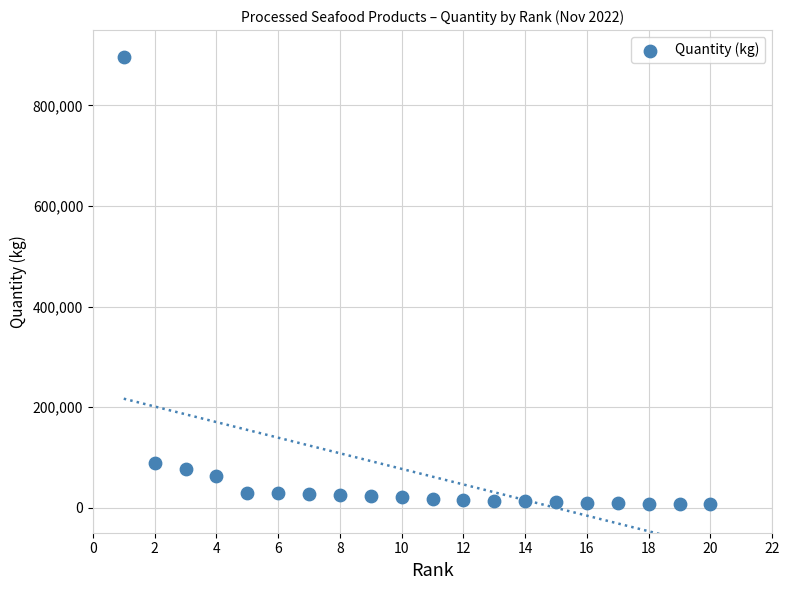

What Y value in the scatter plot is closest to 451721?

88266